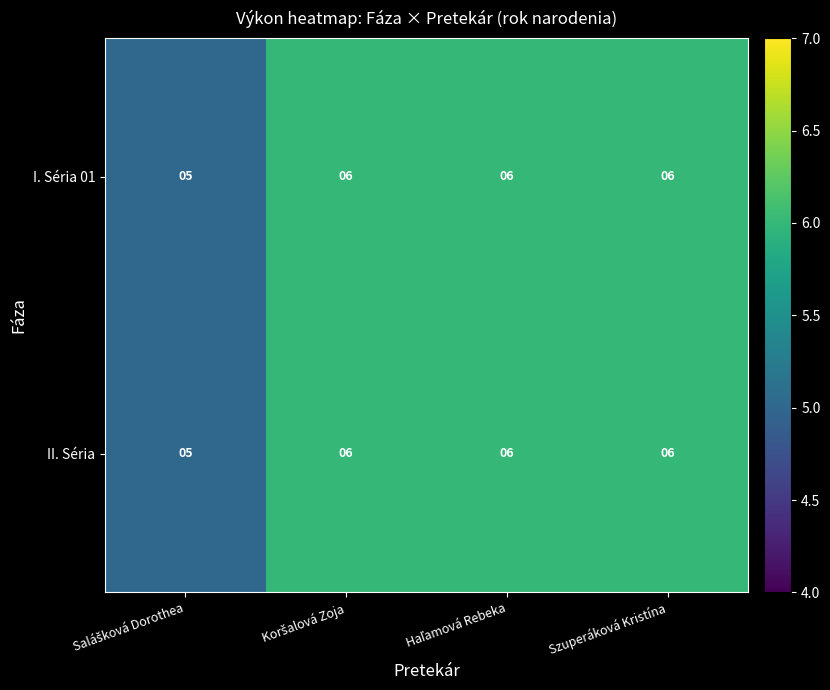

How many distinct data groups are displayed?

2